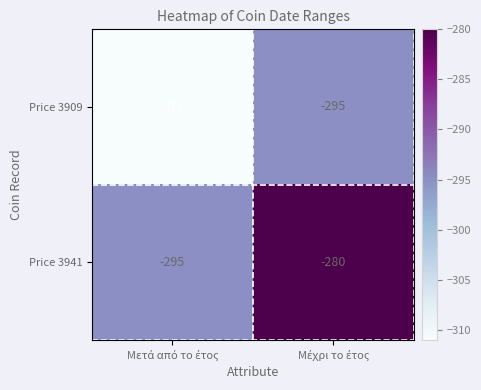

What is the sum of all Price 3909 values?

-606